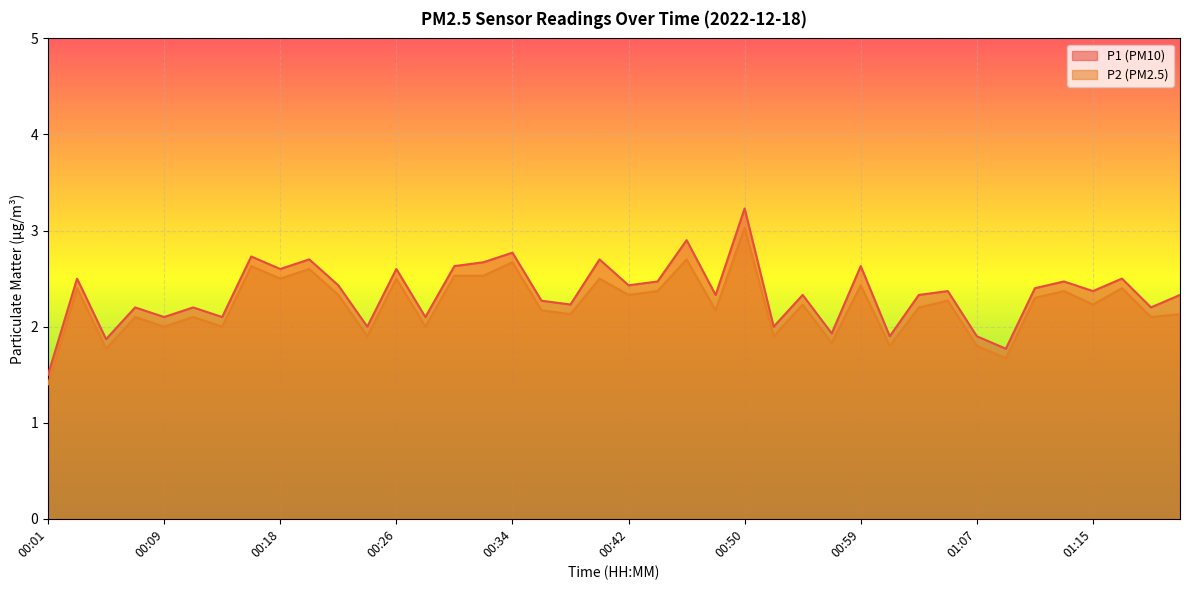

The value of P2 at 00:16 is 2.6. True or false?

True